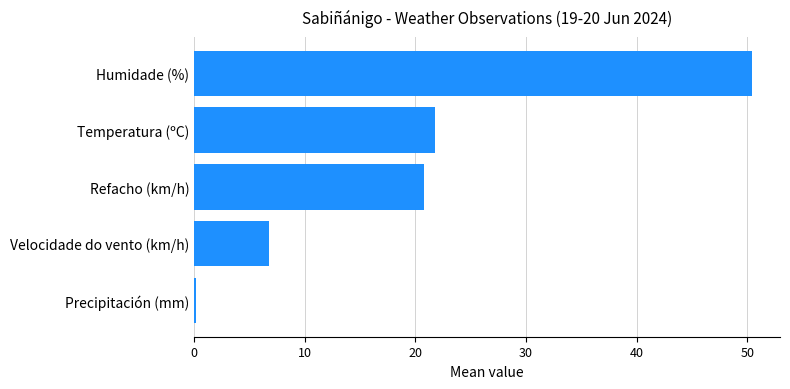

What is the maximum value shown in the chart?

50.4